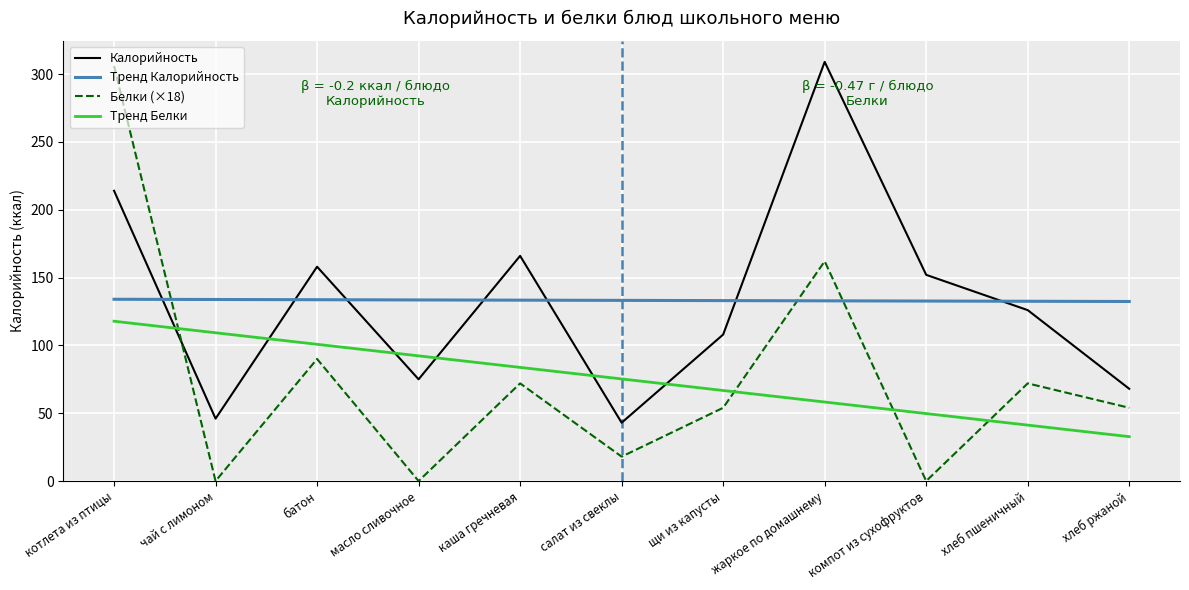

What value does the Тренд Белки series have at компот из сухофруктов?

49.7